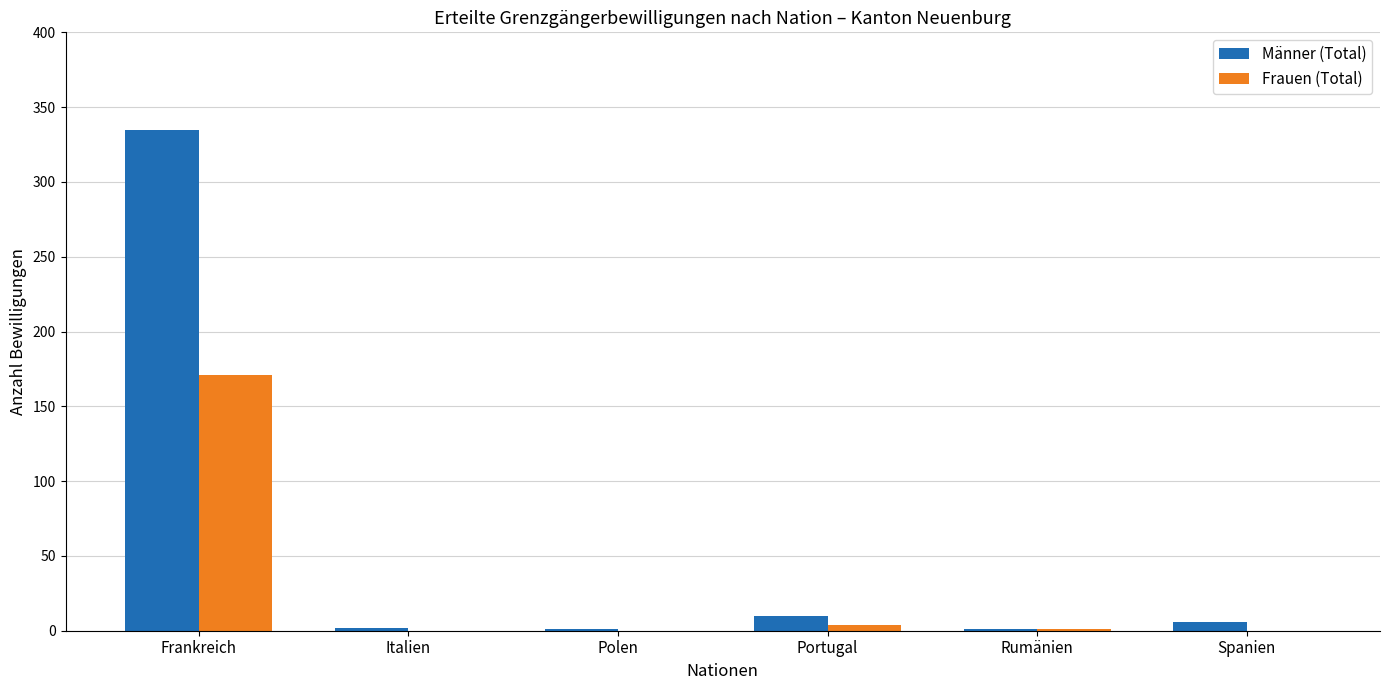

True or false: Frauen (Total) has a value of 0 at Polen.

True